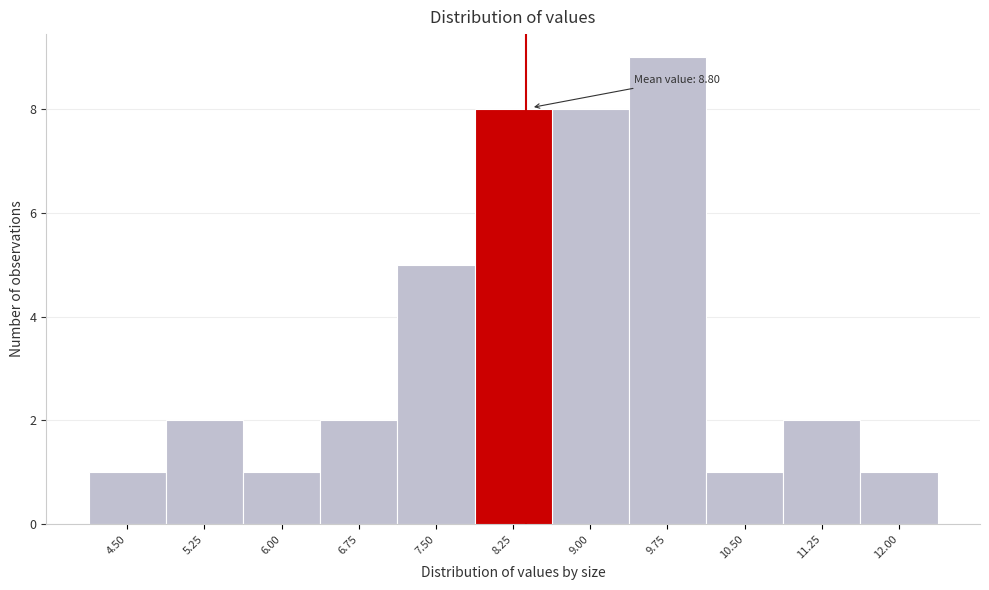

Reading left to right, extract all data points from this chart.

1	2	1	2	5	8	8	9	1	2	1